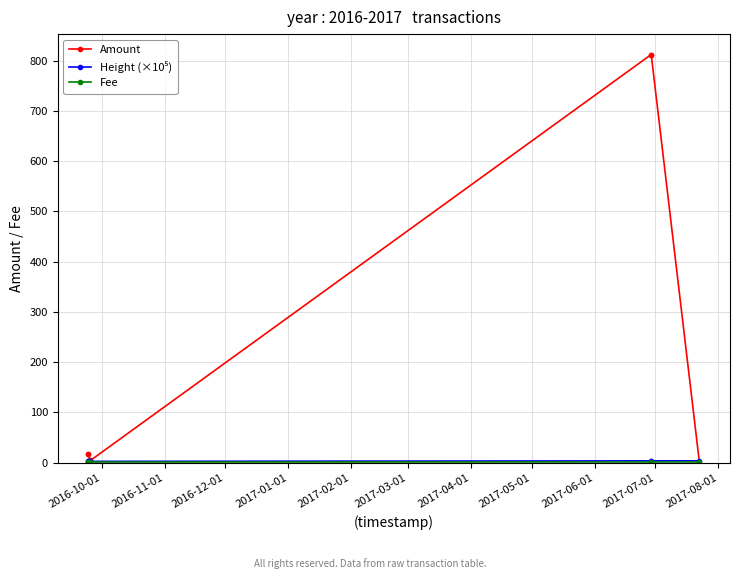

True or false: Amount has more than 2 points higher than both neighbors.

False